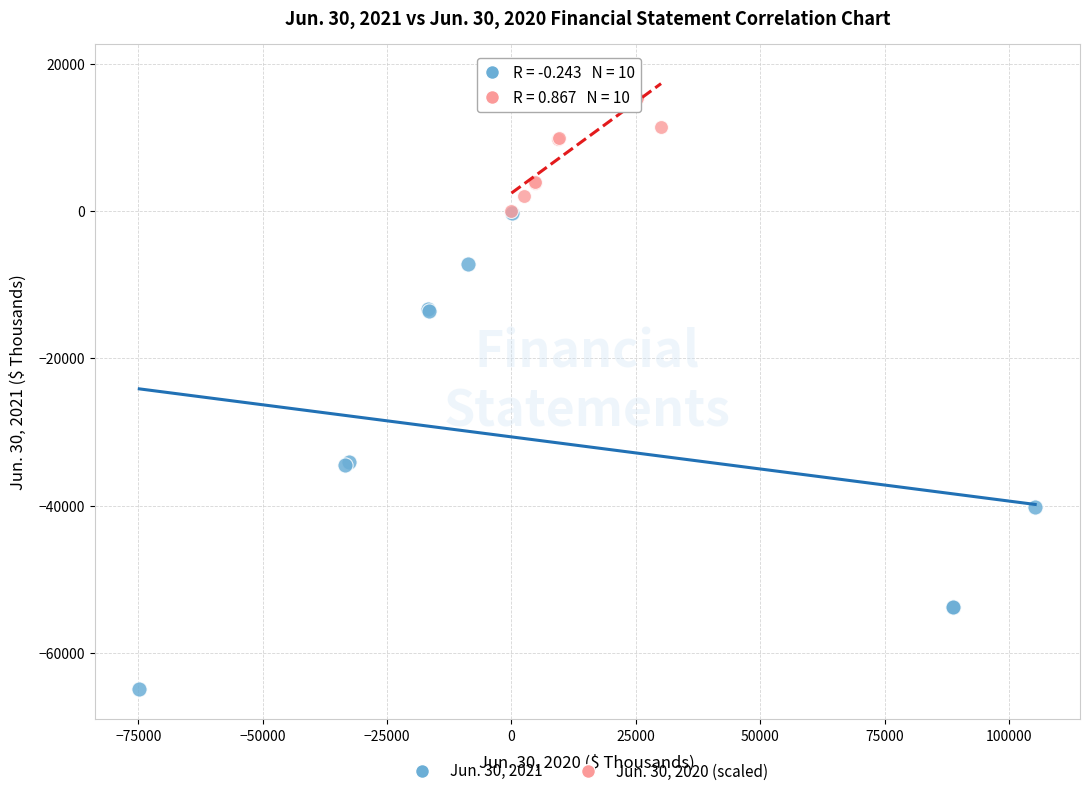

Which series contains the lowest Y value?

Jun. 30, 2021